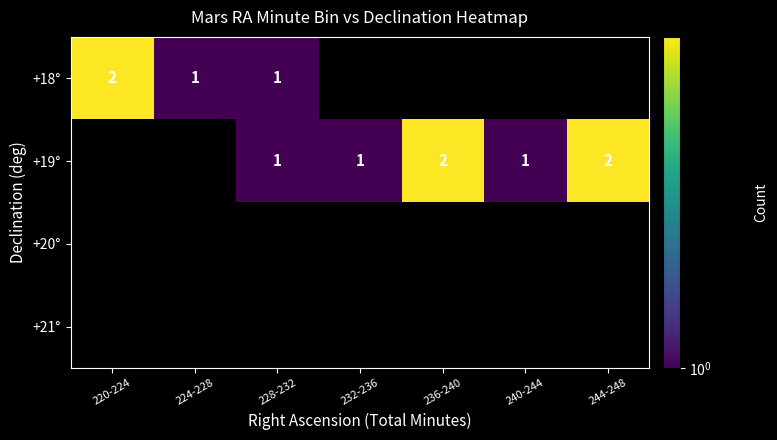

What is the difference between the row_1 values at 244-248 and 240-244?

1.0